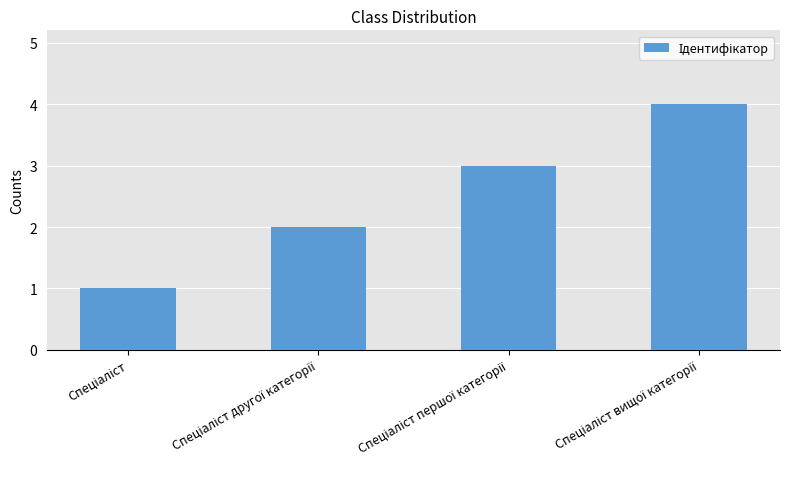

How many distinct data groups are displayed?

1